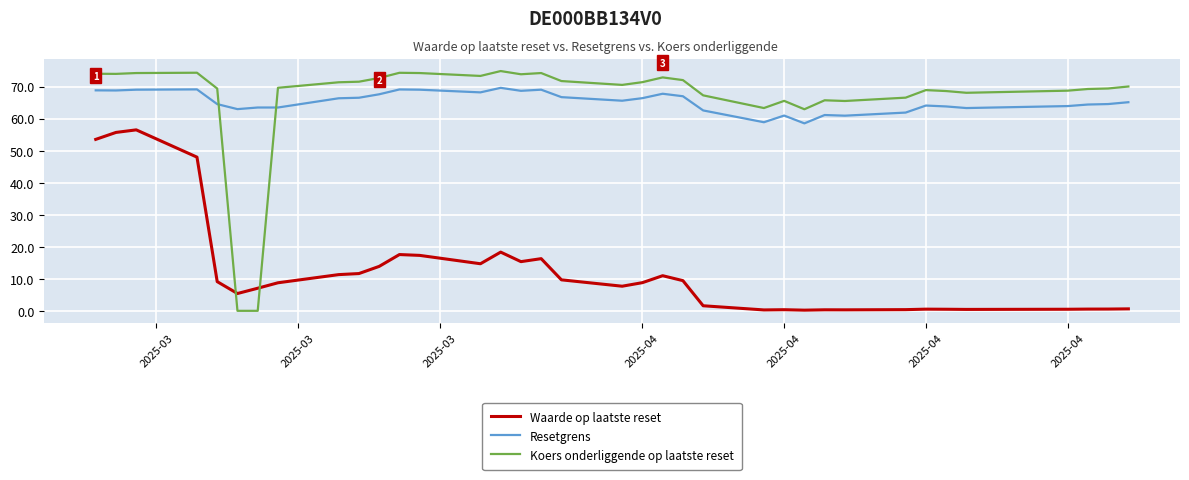

After their last crossing, which series has the higher values: Waarde op laatste reset or Koers onderliggende op laatste reset?

Koers onderliggende op laatste reset